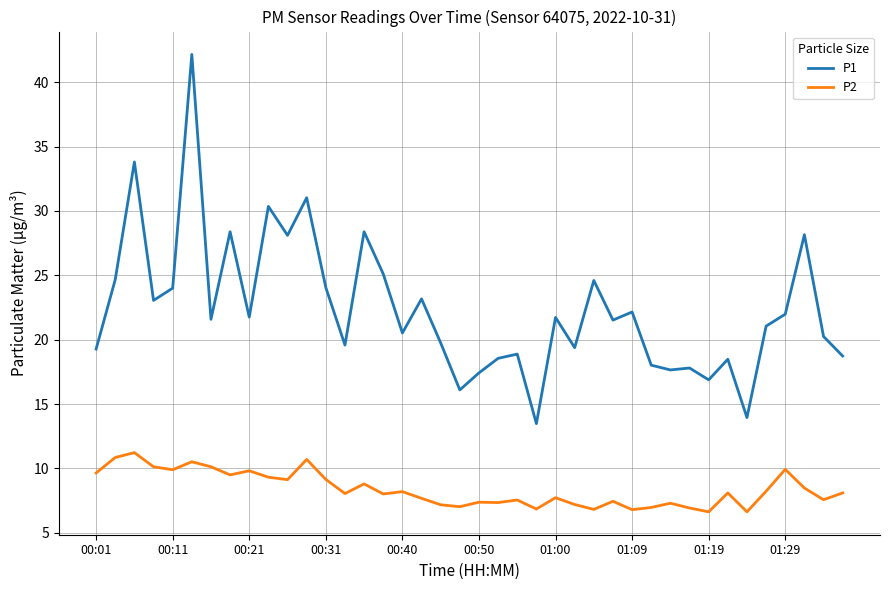

Rank the series by their average value, from highest to lowest.

P1, P2